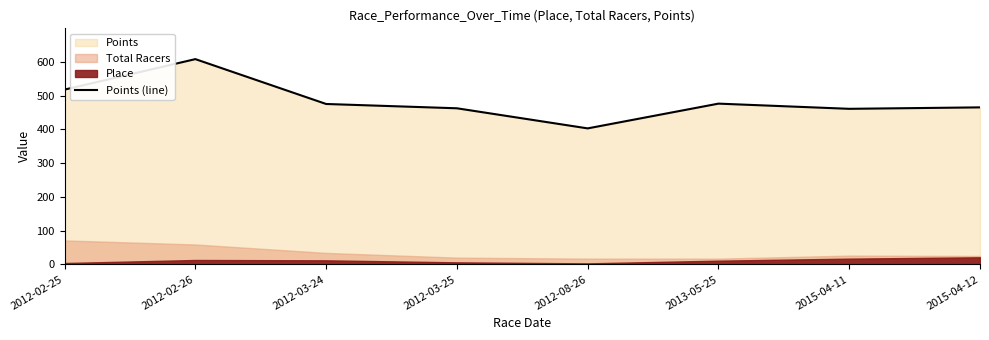

What is the lowest value of the Points (line) series?

402.9